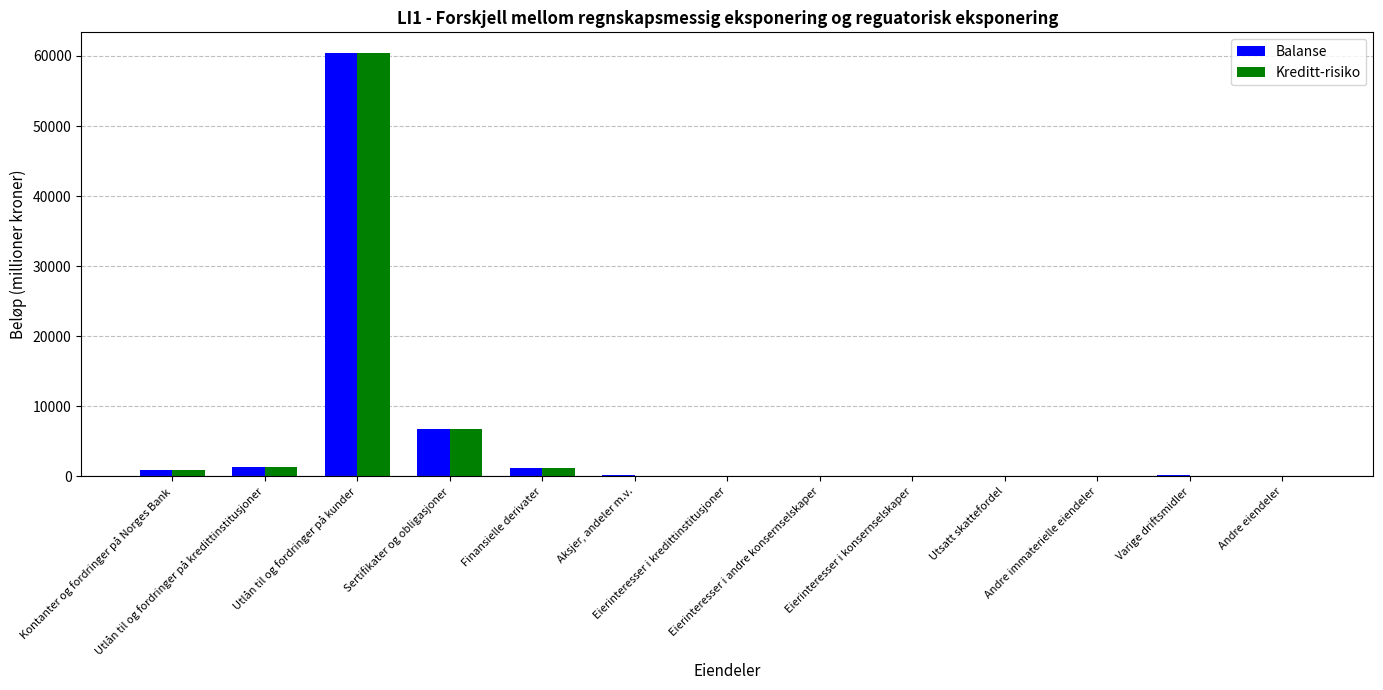

What is the average value of the Kreditt-risiko series?

5422